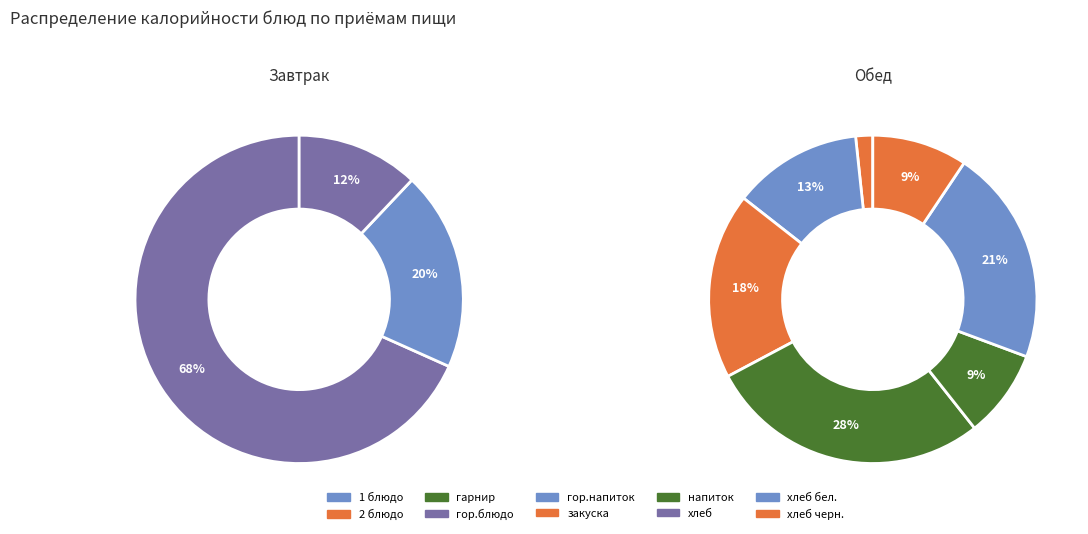

What is the smallest slice in the pie chart?

закуска